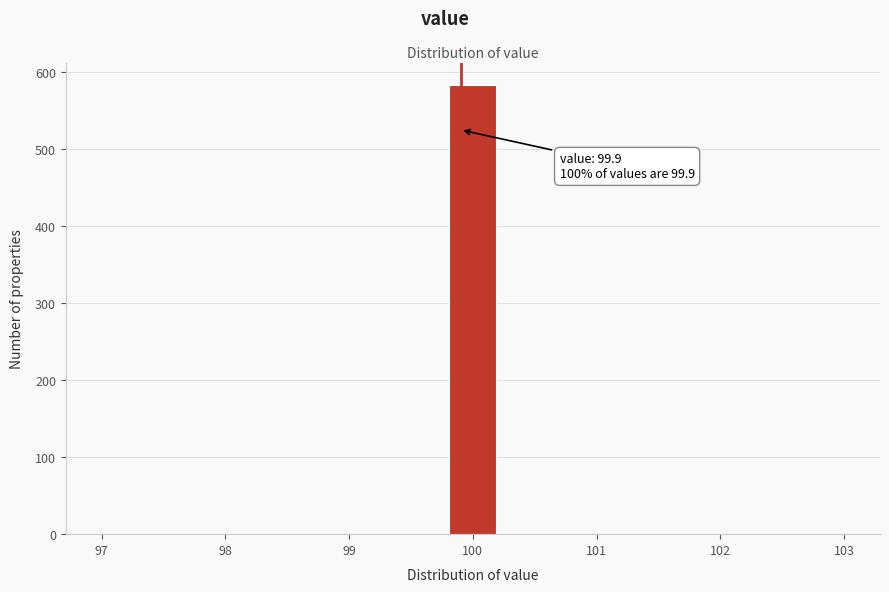

Which range on the x-axis has the tallest bar?

99.8 to 100.2